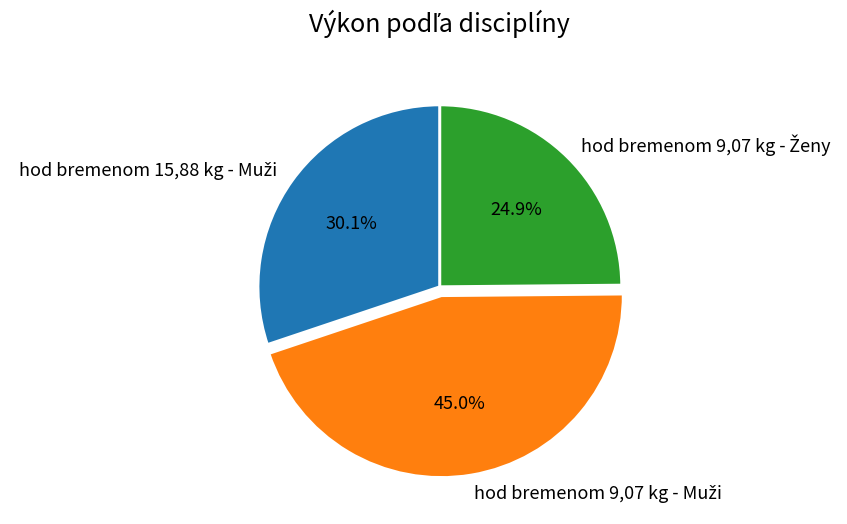

Is there a majority slice in this chart?

No